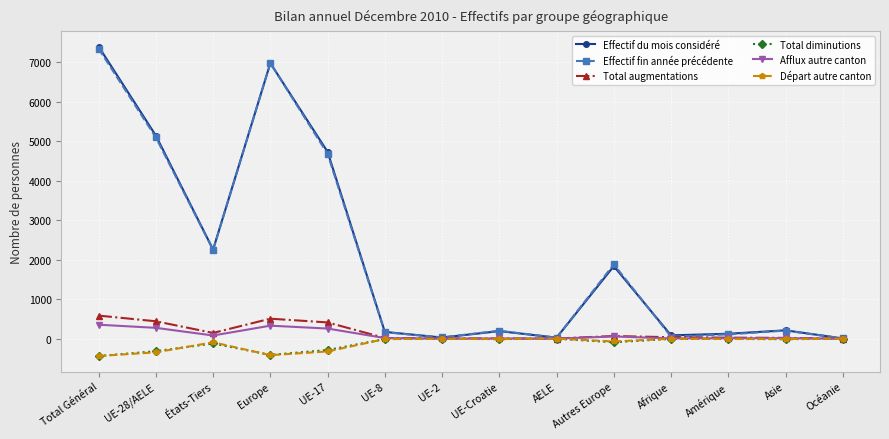

Does the chart display data point markers on the line(s)?

Yes